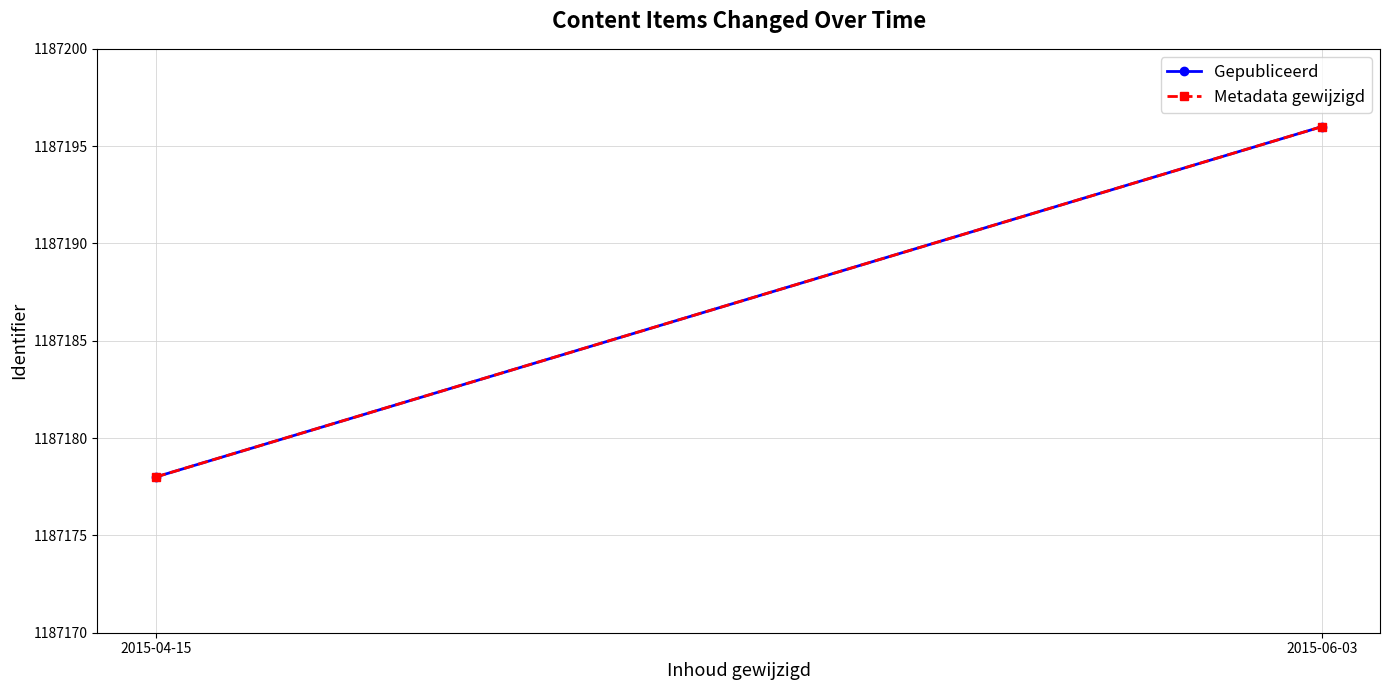

Reading right to left, what are all the values shown in this chart?

Gepubliceerd: 2015-06-03=1187196	2015-04-15=1187178
Metadata gewijzigd: 2015-06-03=1187196	2015-04-15=1187178